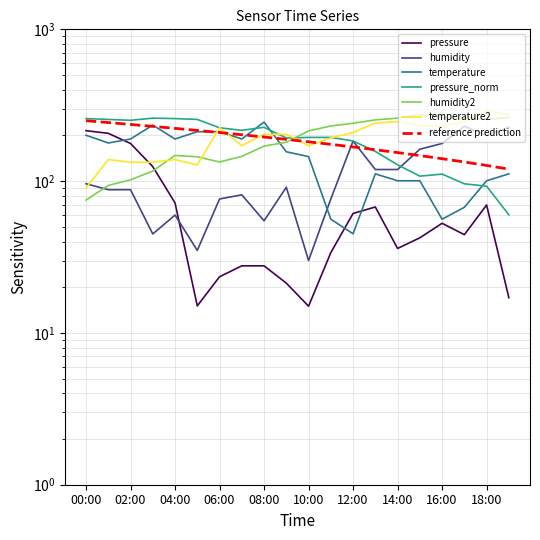

How many data points does each series have?

20